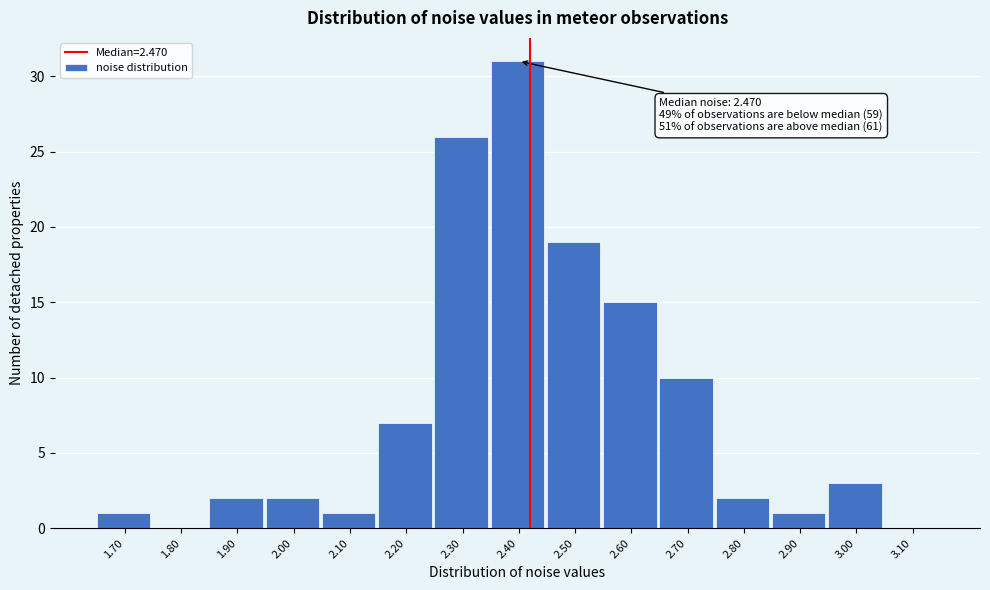

Reading left to right, what are all the values shown in this chart?

1.70=1	1.80=0	1.90=2	2.00=2	2.10=1	2.20=7	2.30=26	2.40=31	2.50=19	2.60=15	2.70=10	2.80=2	2.90=1	3.00=3	3.10=0